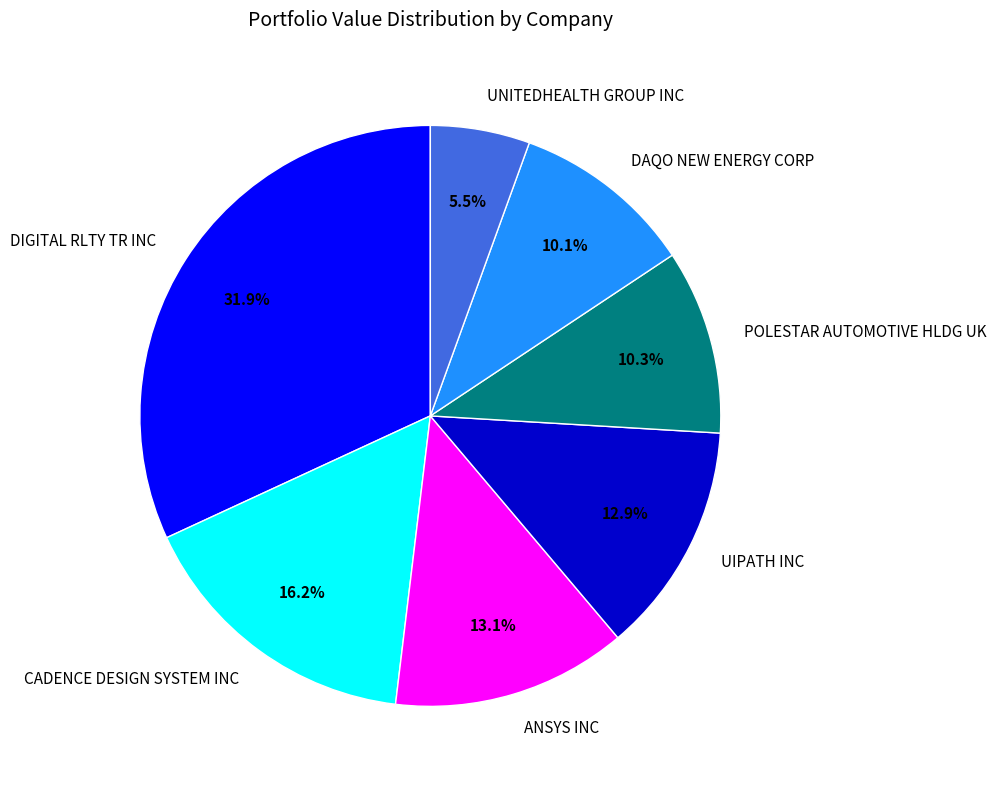

Combined, do CADENCE DESIGN SYSTEM INC and DIGITAL RLTY TR INC account for over 50%?

No